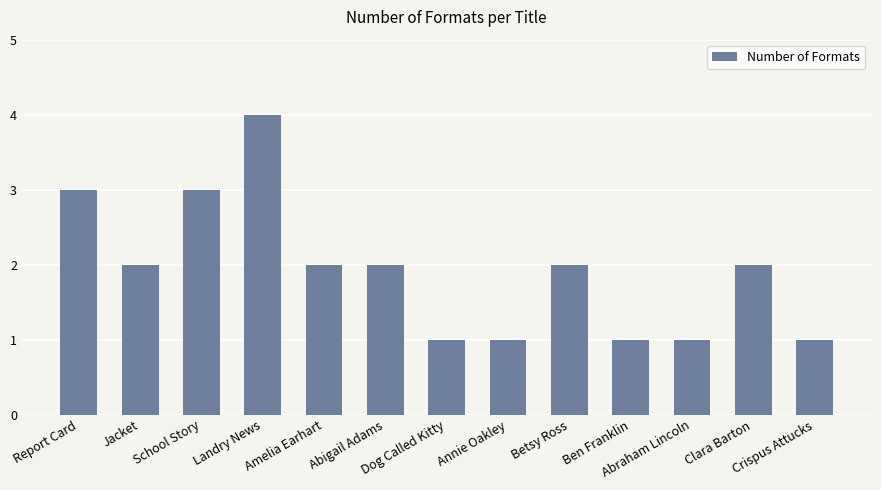

Reading right to left, list all the values displayed in this chart.

Crispus Attucks=1	Clara Barton=2	Abraham Lincoln=1	Ben Franklin=1	Betsy Ross=2	Annie Oakley=1	Dog Called Kitty=1	Abigail Adams=2	Amelia Earhart=2	Landry News=4	School Story=3	Jacket=2	Report Card=3